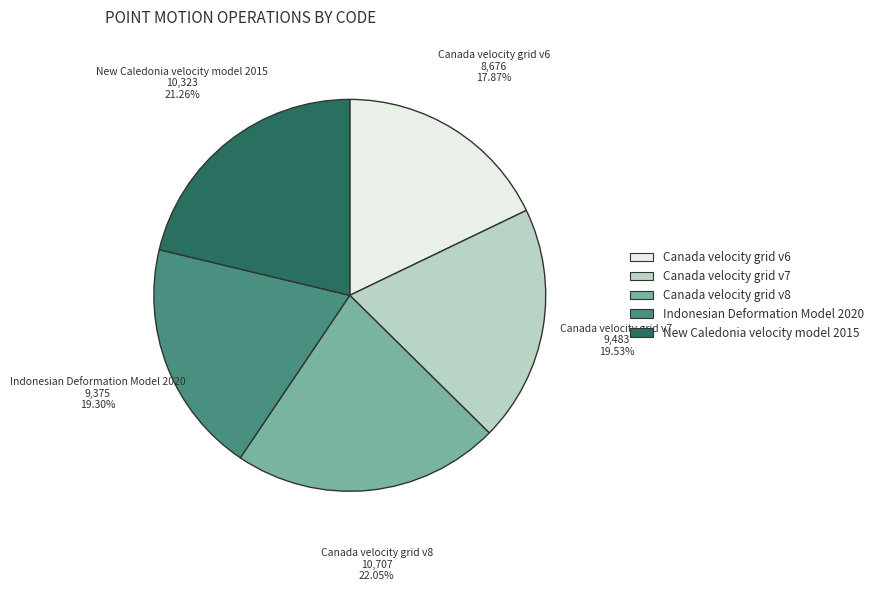

How many segments does this pie chart have?

5